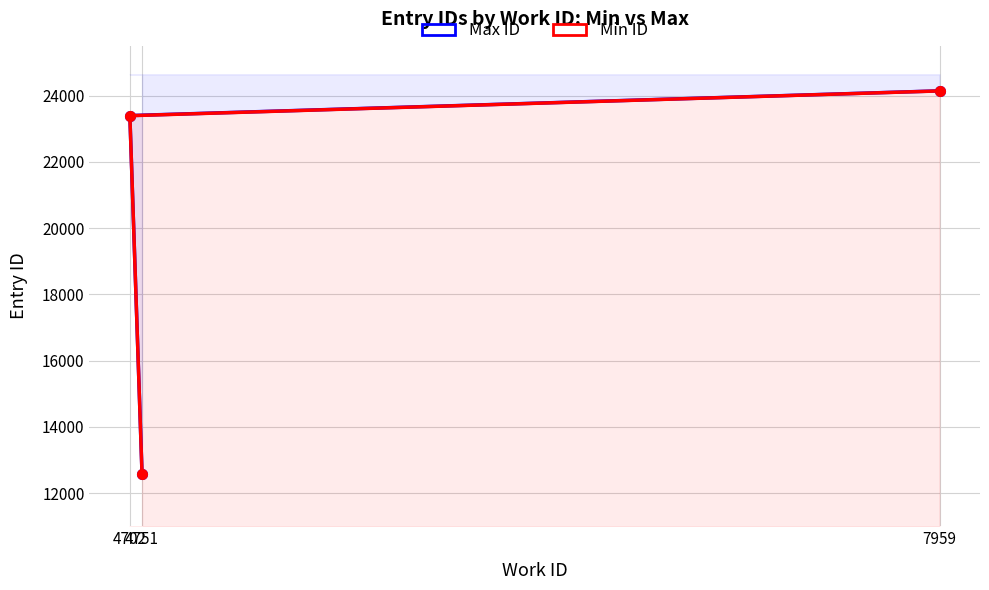

Is it true that Min ID equals 12573 at 4751?

True